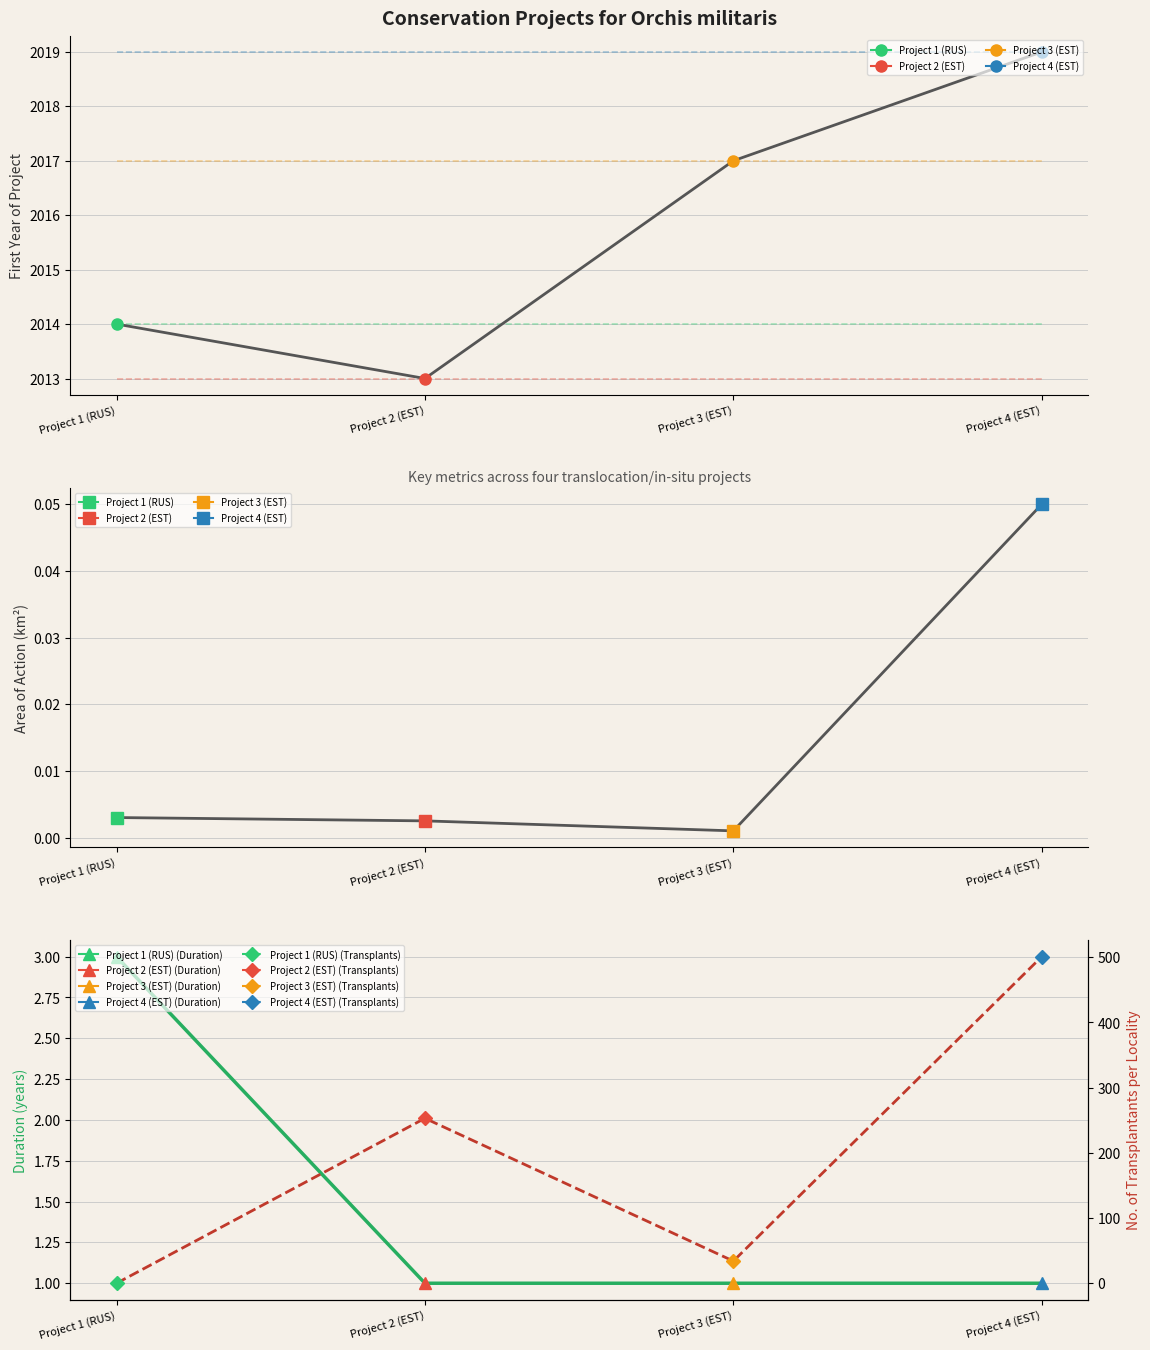

Where is Duration (years) nearest to the value 2?

Project 1 (RUS)